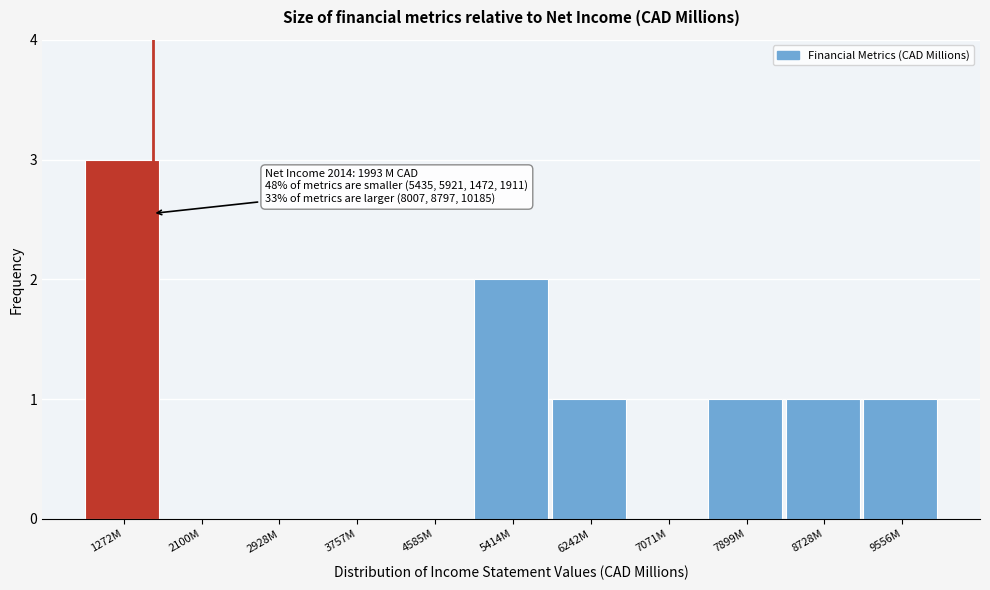

Reading right to left, extract all data points from this chart.

9556M=1	8728M=1	7899M=1	7071M=0	6242M=1	5414M=2	4585M=0	3757M=0	2928M=0	2100M=0	1272M=3